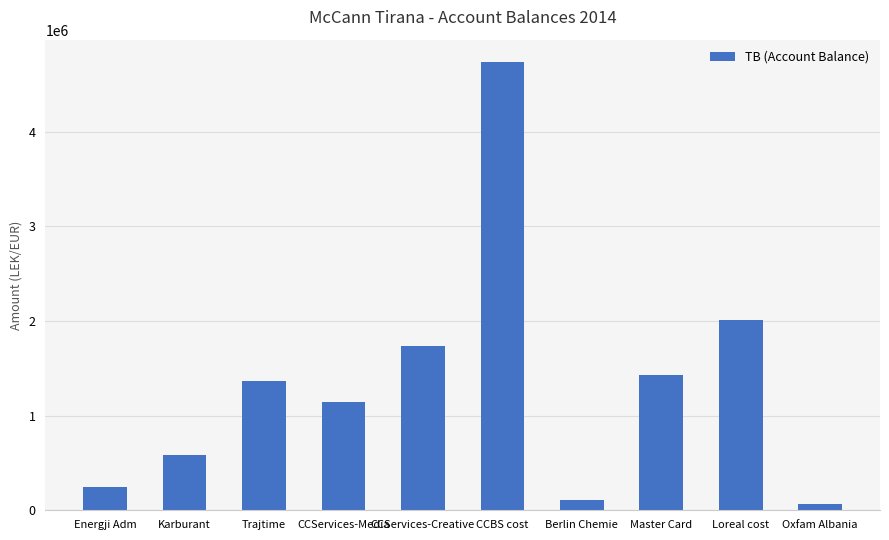

Is it true that the value at Master Card is 396183.9?

False